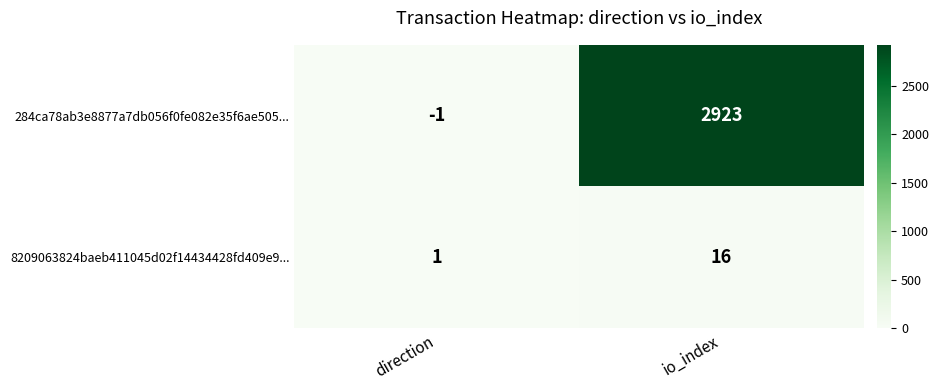

Between direction and io_index, which series saw the biggest shift?

284ca78ab3e8877a7db056f0fe082e35f6ae505...